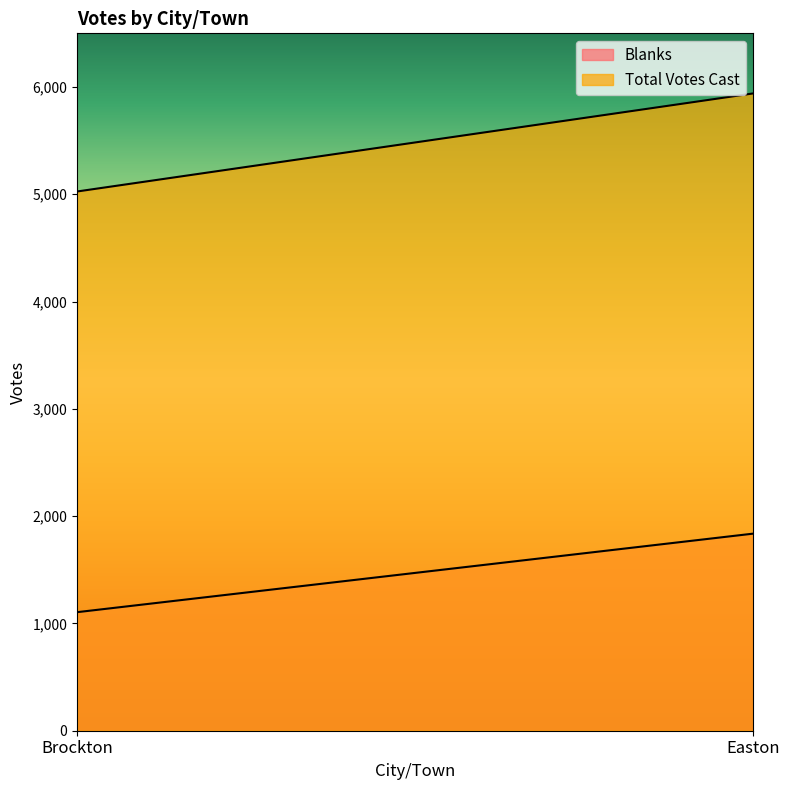

At which label does Blanks reach its peak?

Easton